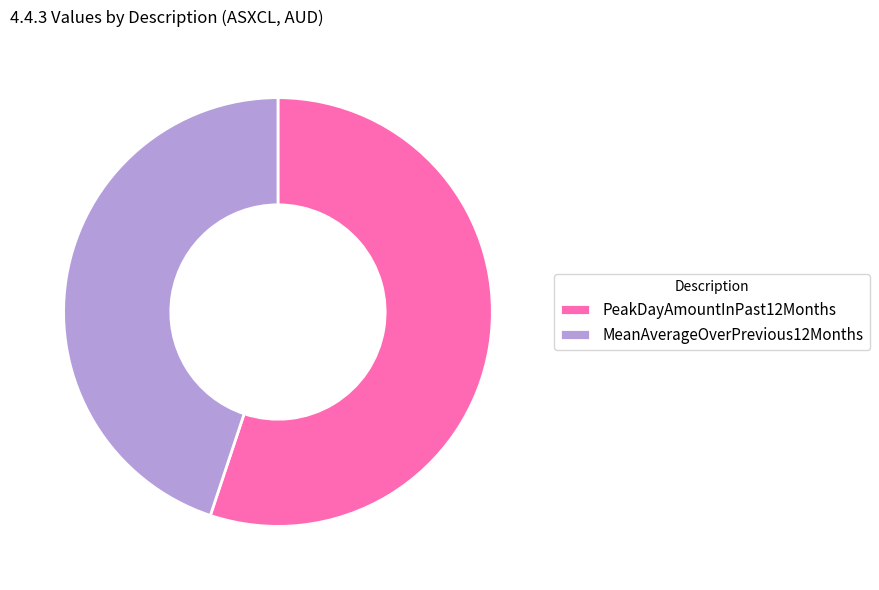

Is the sum of MeanAverageOverPrevious12Months and PeakDayAmountInPast12Months greater than half?

Yes